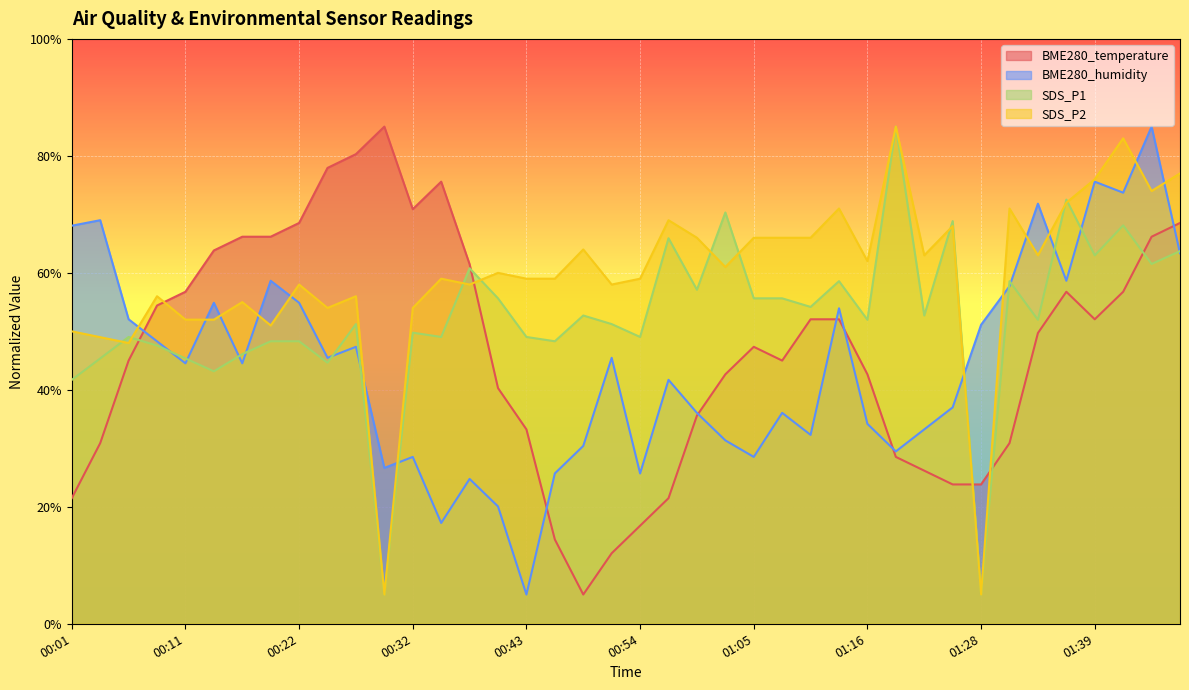

What is the difference between the maximum and minimum values in the SDS_P2 series?

80.0